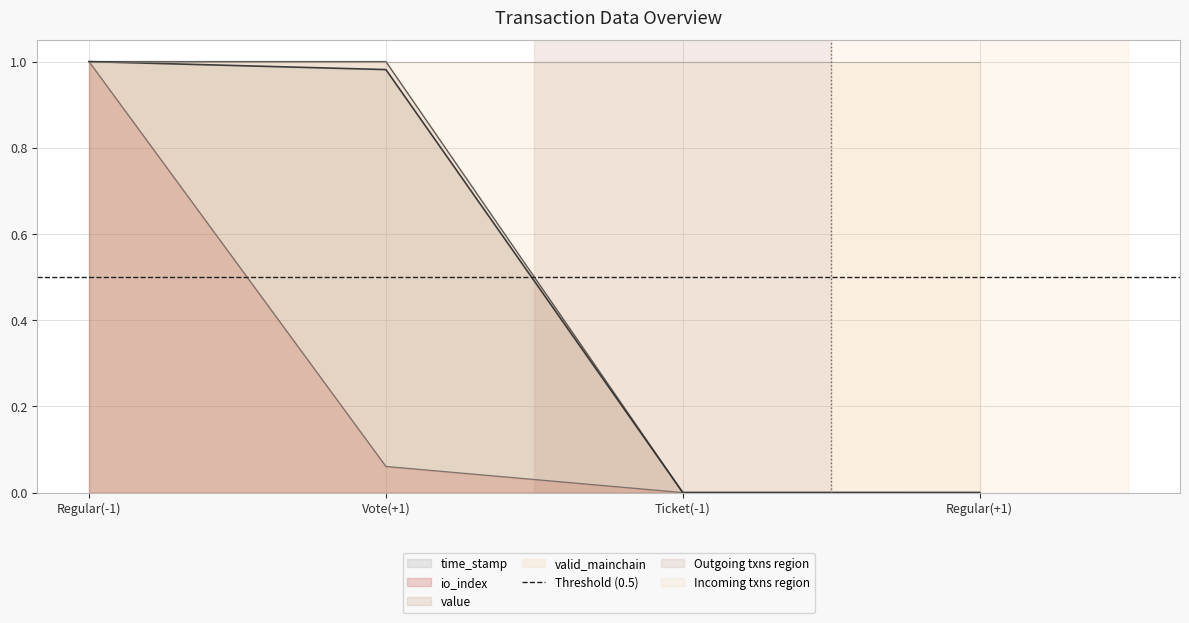

True or false: io_index and time_stamp intersect in this chart.

False